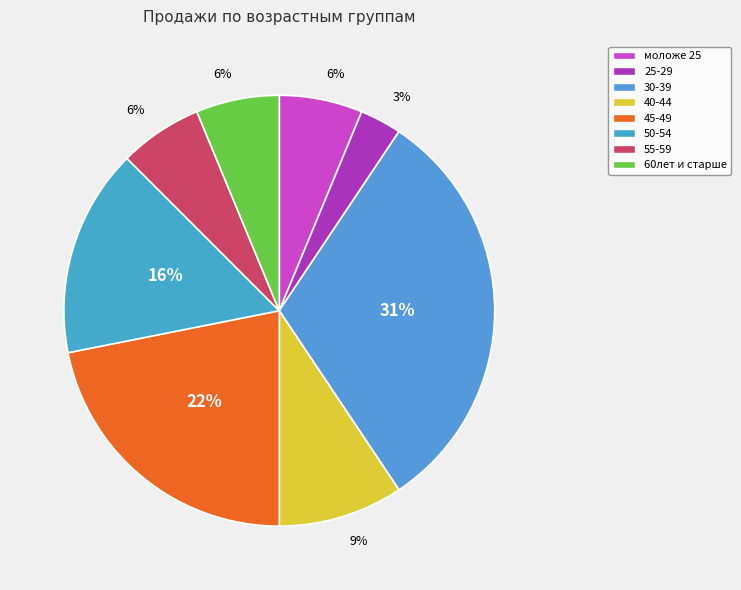

To the nearest percent, what is the combined percentage of моложе 25 and 40-44?

16%